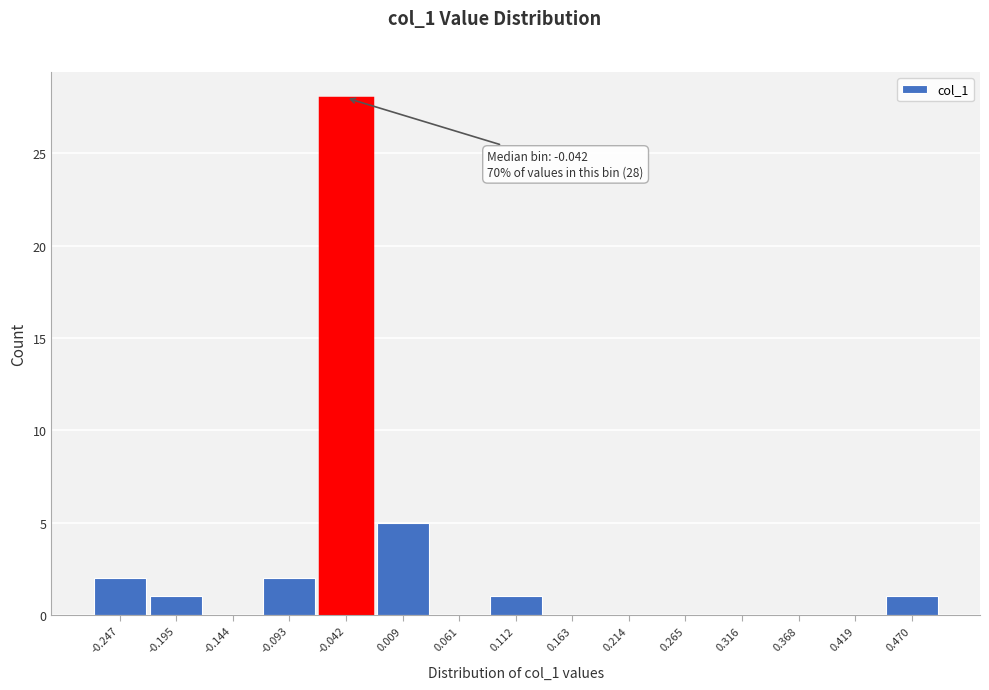

Reading right to left, list all the values displayed in this chart.

0.470=1	0.419=0	0.368=0	0.316=0	0.265=0	0.214=0	0.163=0	0.112=1	0.061=0	0.009=5	-0.042=28	-0.093=2	-0.144=0	-0.195=1	-0.247=2